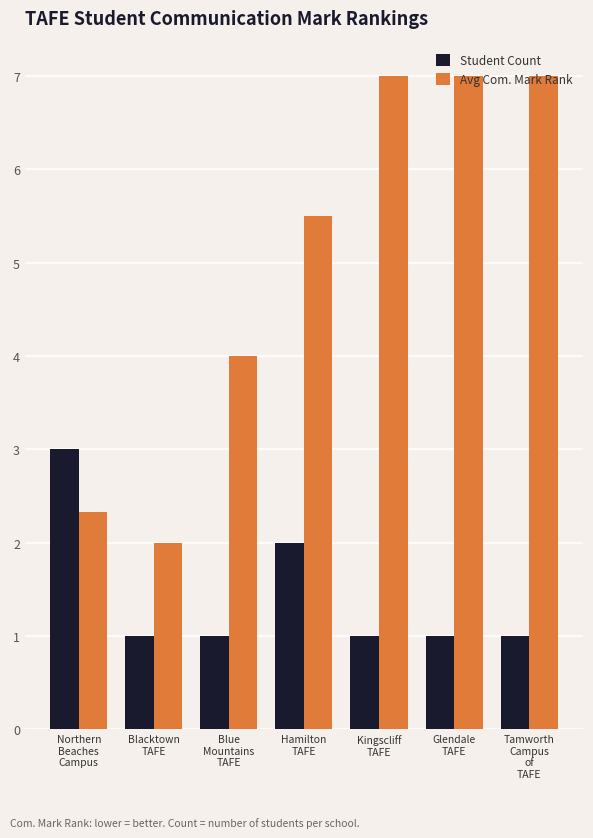

The value of Student Count at Blacktown
TAFE is 0.5. True or false?

False